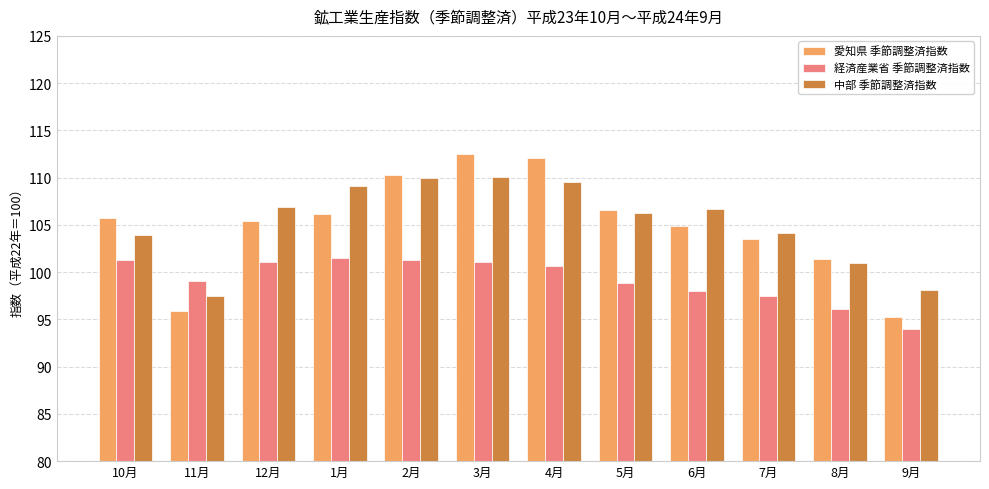

What position from the right is 8月?

2